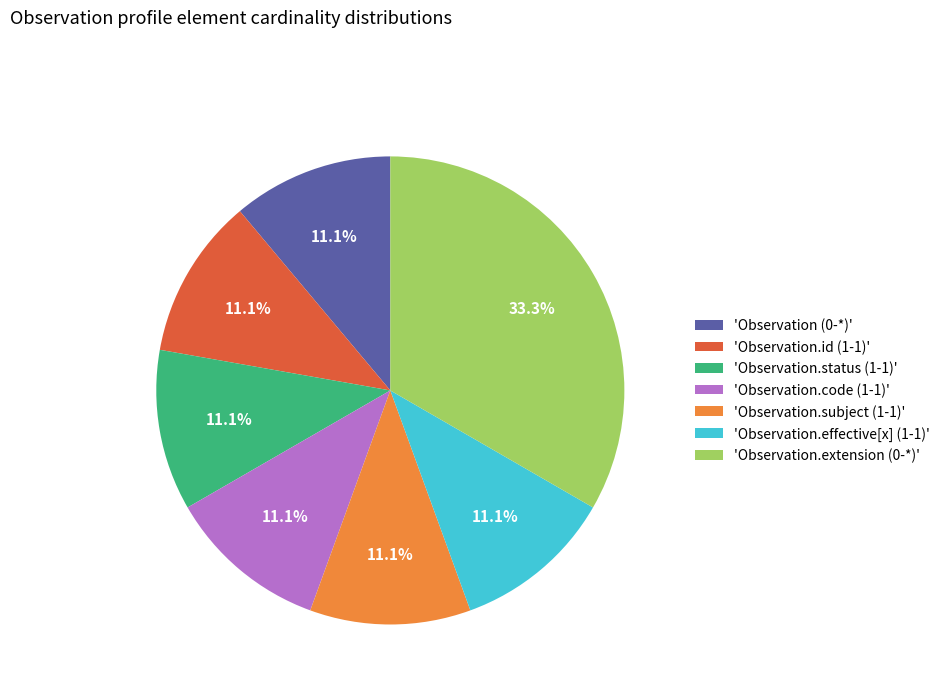

Count the number of slices in the pie.

7